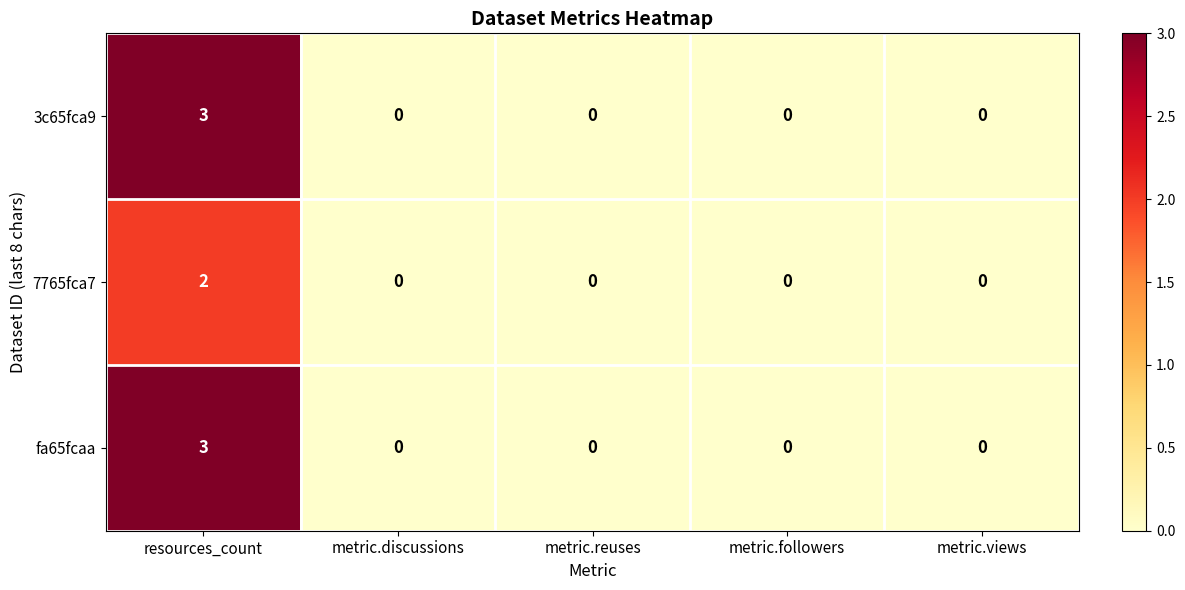

True or false: 7765fca7 has a value of 0 at metric.views.

True